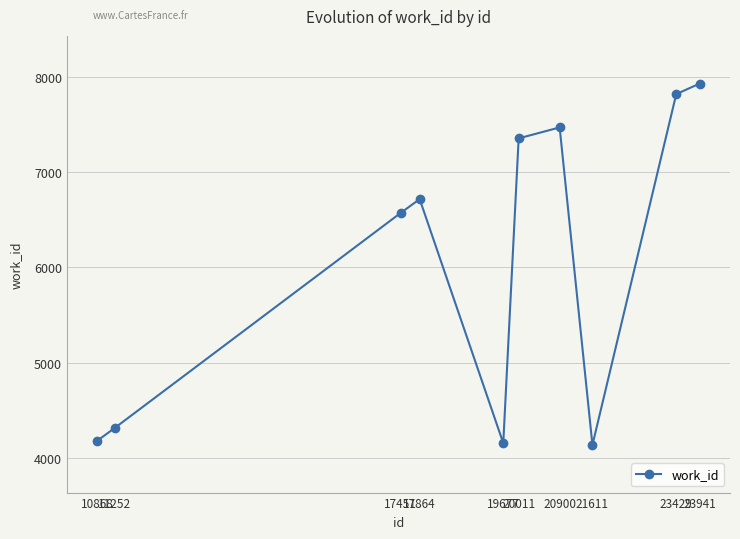

What is the maximum value shown in the chart?

7931